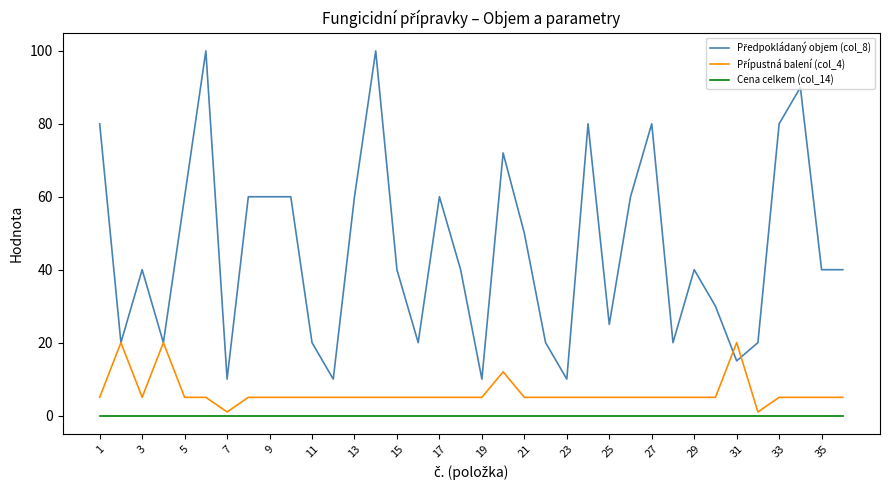

What is the greatest value displayed?

100